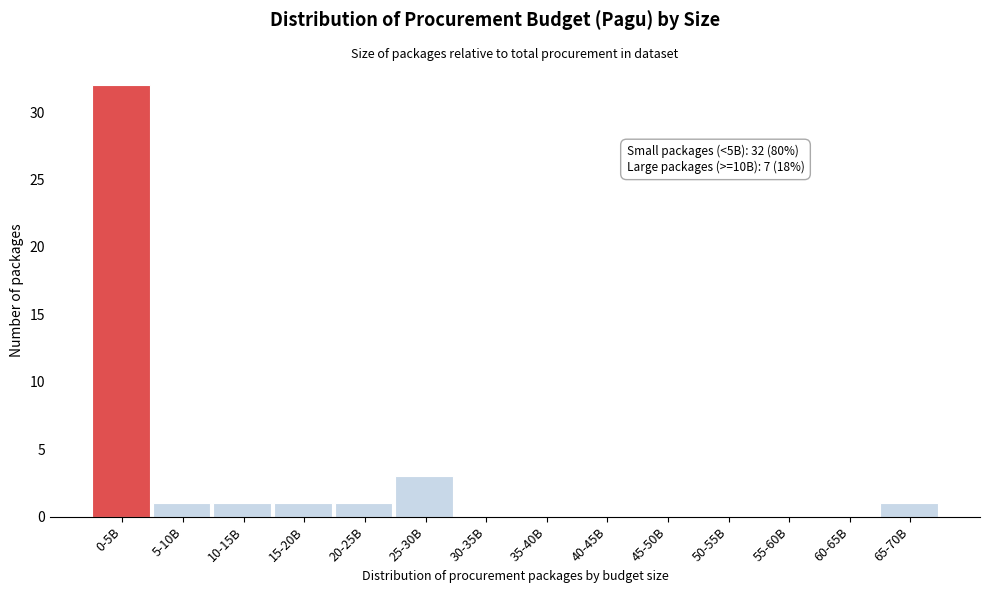

Reading right to left, list all the values displayed in this chart.

65-70B=1	60-65B=0	55-60B=0	50-55B=0	45-50B=0	40-45B=0	35-40B=0	30-35B=0	25-30B=3	20-25B=1	15-20B=1	10-15B=1	5-10B=1	0-5B=32